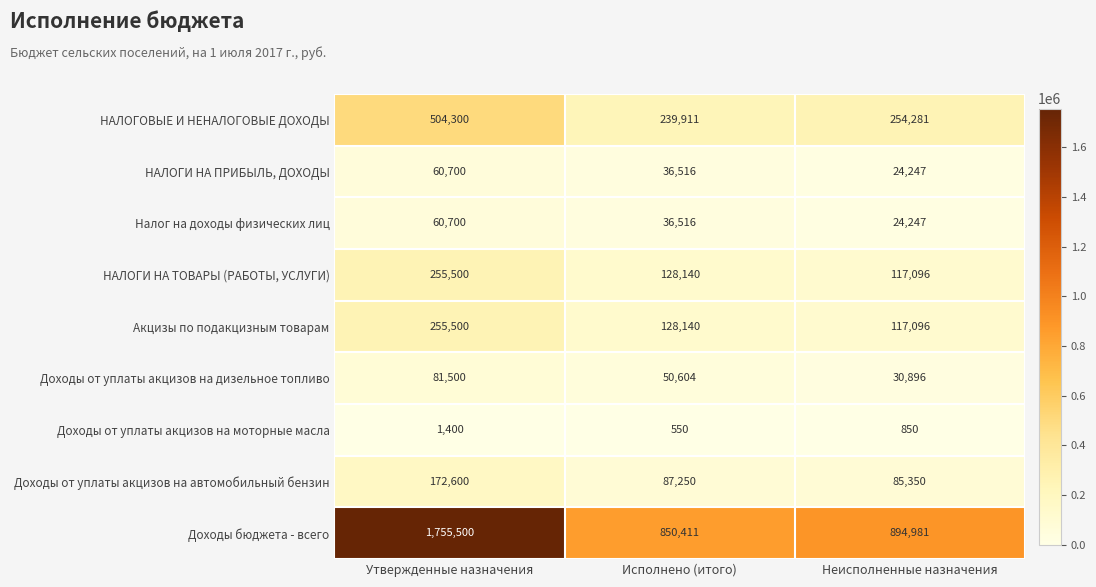

Is it true that НАЛОГОВЫЕ И НЕНАЛОГОВЫЕ ДОХОДЫ equals 325460 at Исполнено (итого)?

False